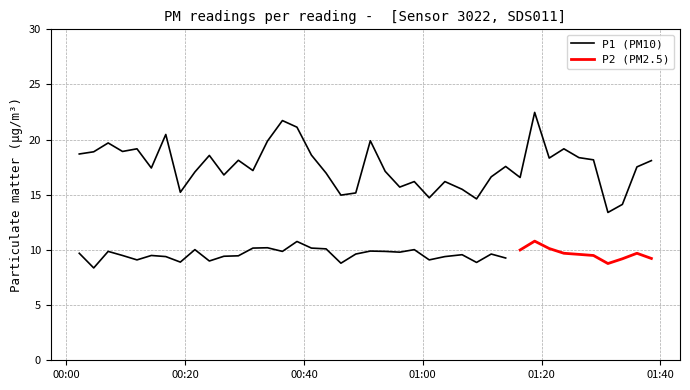

The chart shows a value of 12.8 at 00:20. True or false?

False